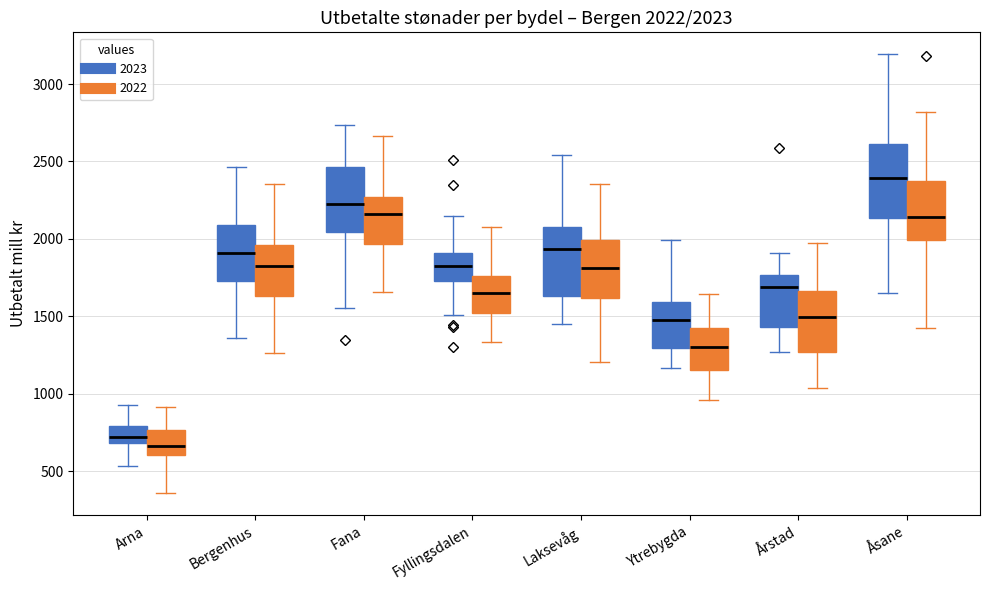

Which box's median line is the highest?

Åsane (2023)